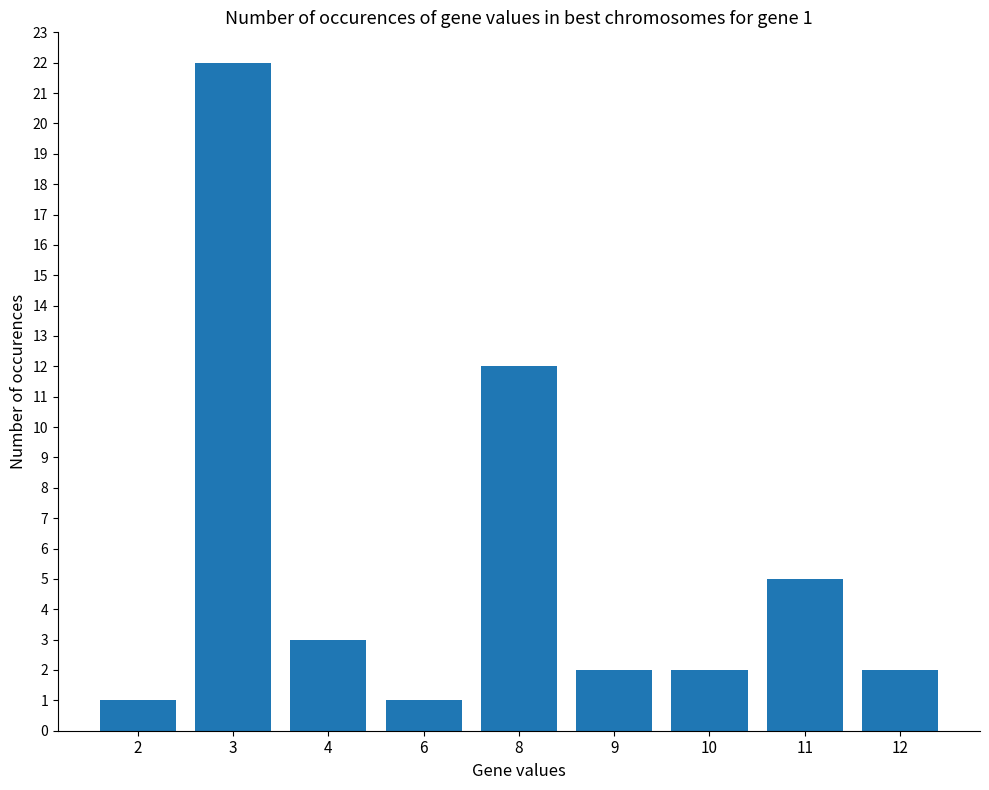

What is the value of the 7th bar from the left?

2